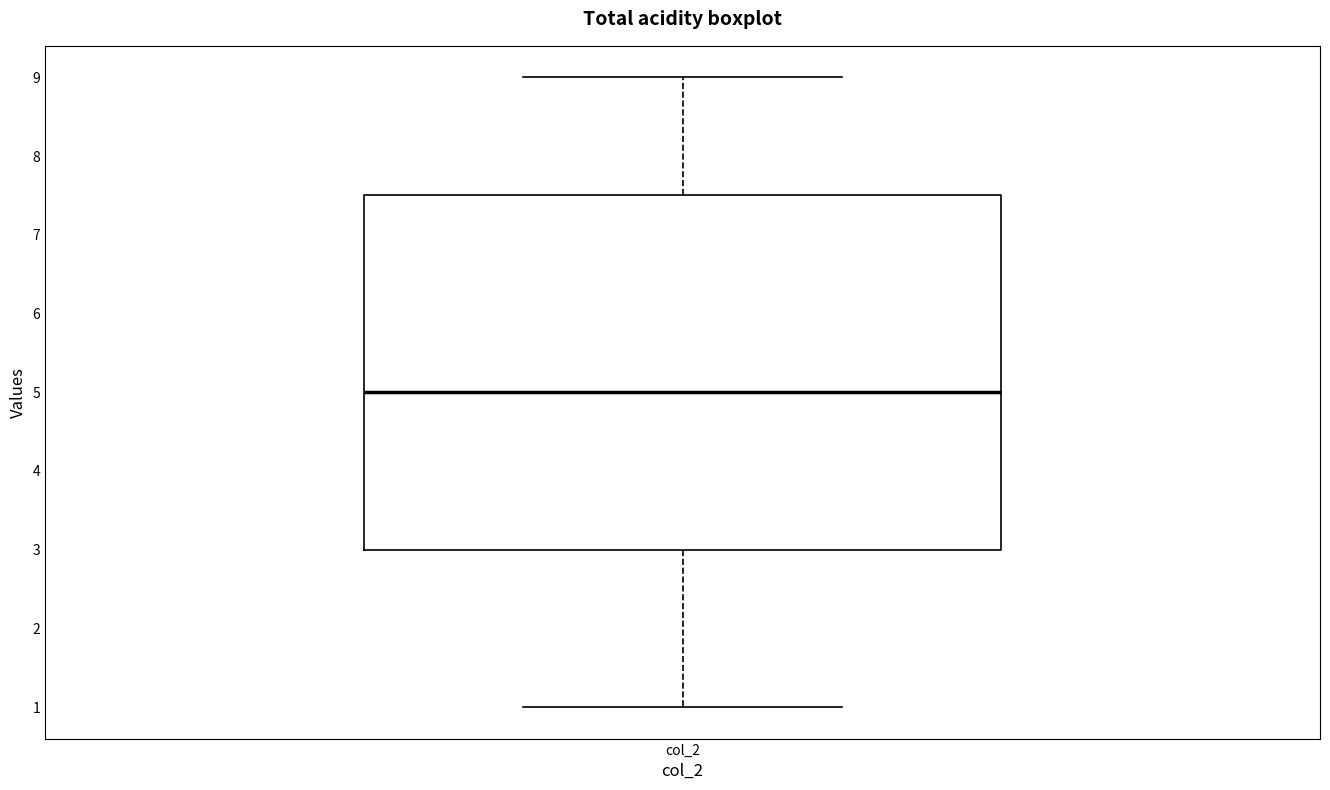

Transcribe this box plot: give where the median line is, the range the box spans, and where the two whiskers end, as read against the y-axis. The values are not printed on the chart, so give them approximately, as read against the axis.

median 5.0, box 3.0 to 7.5, whiskers 1.0 to 9.0